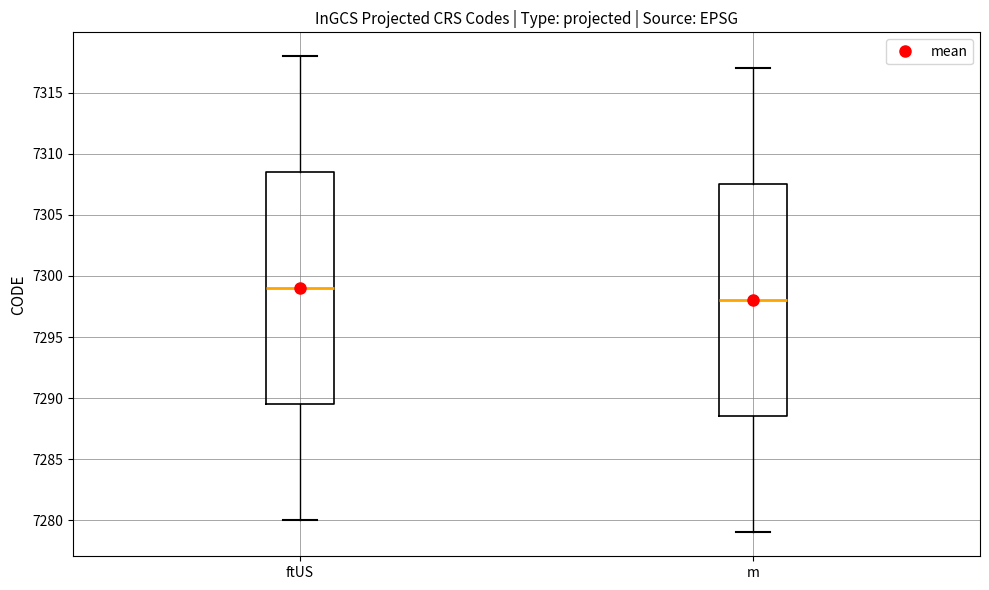

Where does the lower whisker of the box for ftUS end on the y-axis? The values are not printed on the chart, so give them approximately, as read against the axis.

7280.0